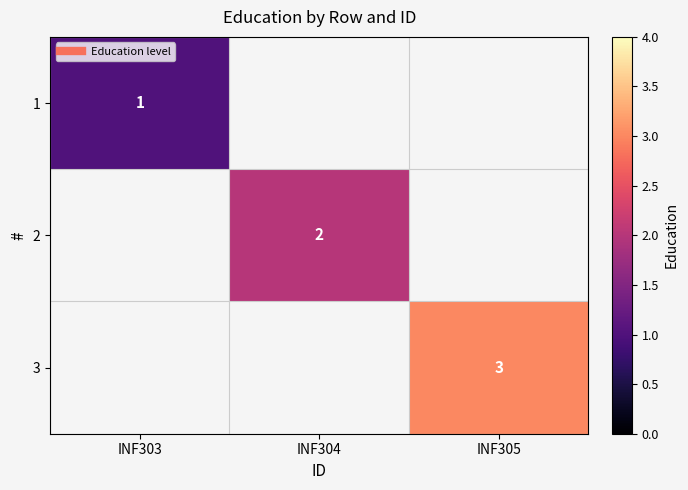

Rank the series by their average value, from highest to lowest.

3, 2, 1